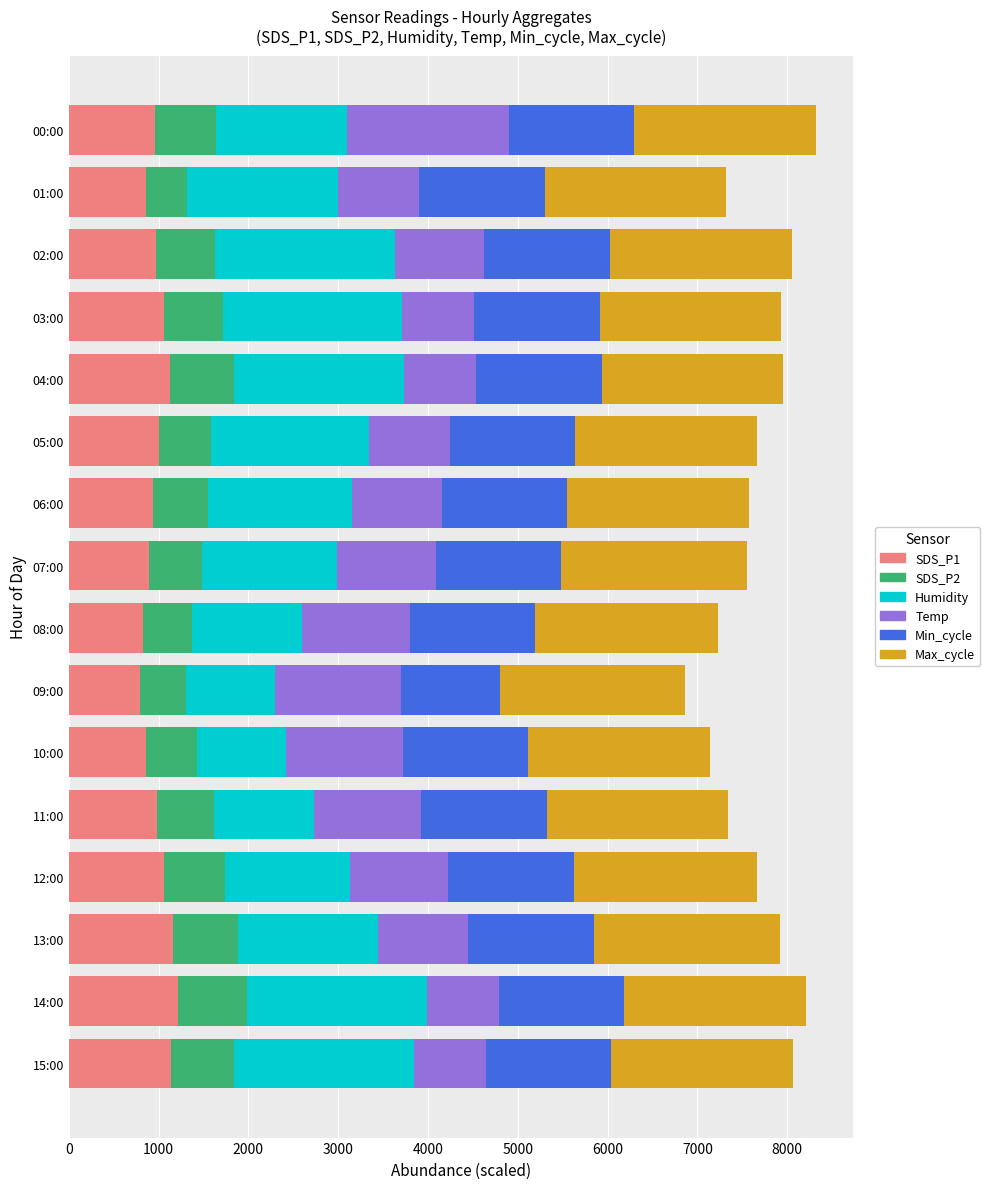

What is the lowest value of the SDS_P1 series?

790.0